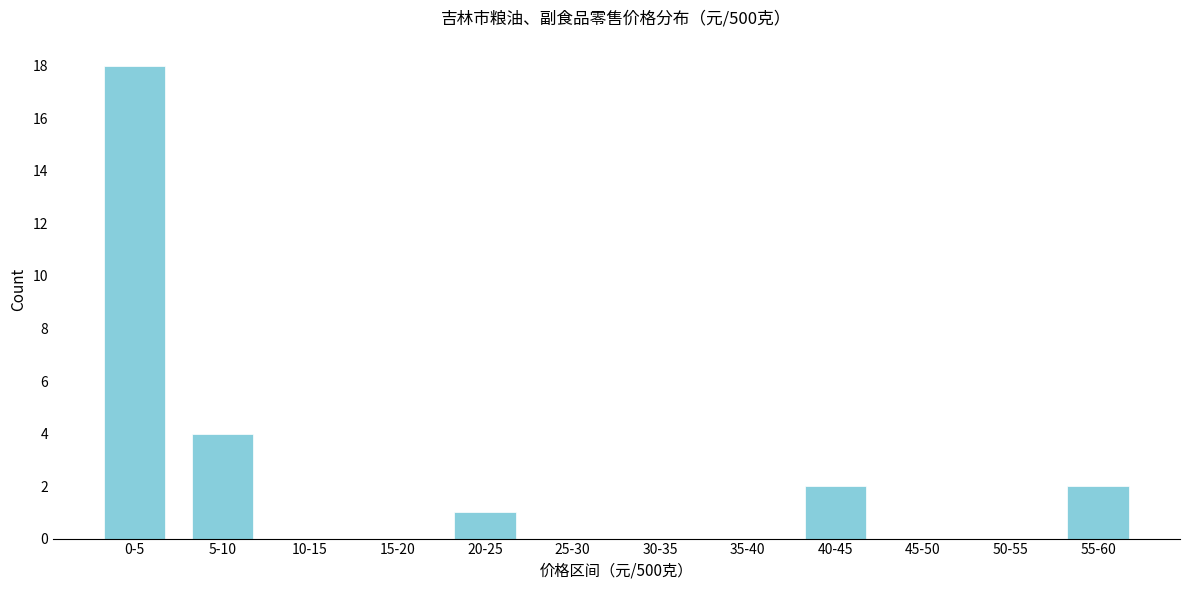

Reading left to right, what are all the values shown in this chart?

0-5=18	5-10=4	10-15=0	15-20=0	20-25=1	25-30=0	30-35=0	35-40=0	40-45=2	45-50=0	50-55=0	55-60=2